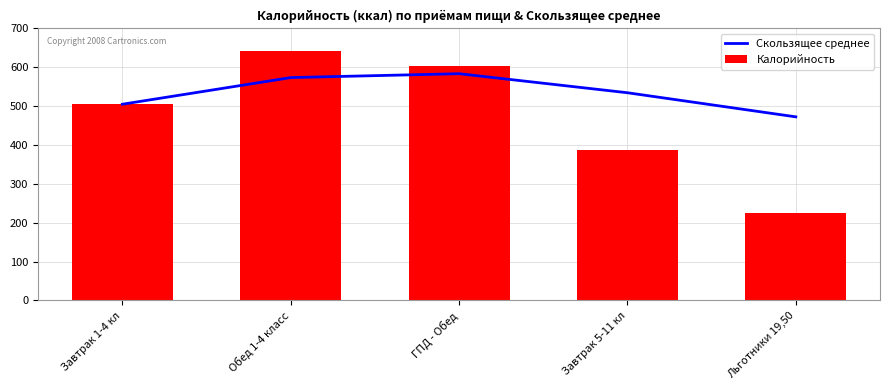

At which label does Скользящее среднее reach its peak?

ГПД - Обед